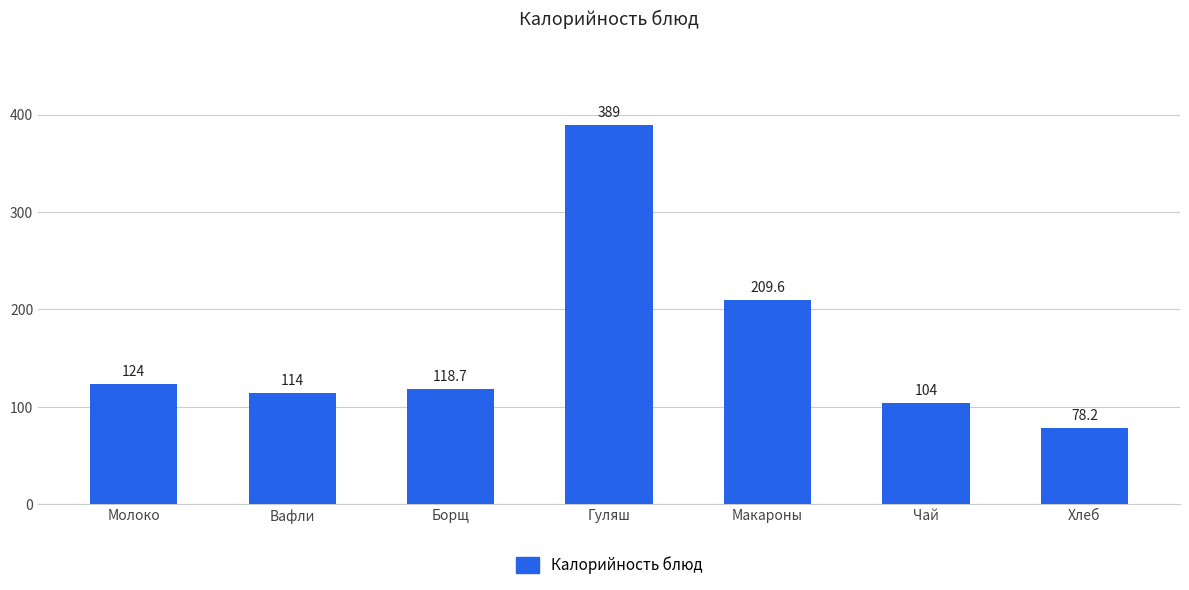

Is it true that the value at Борщ is 205.6?

False